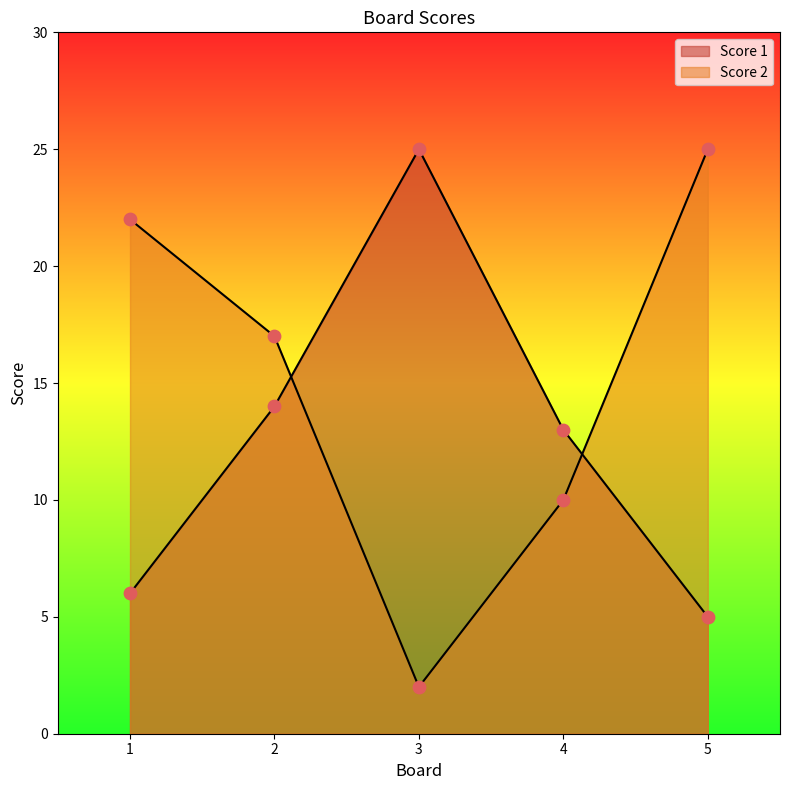

What are all the series names shown in the legend?

Score 1, Score 2